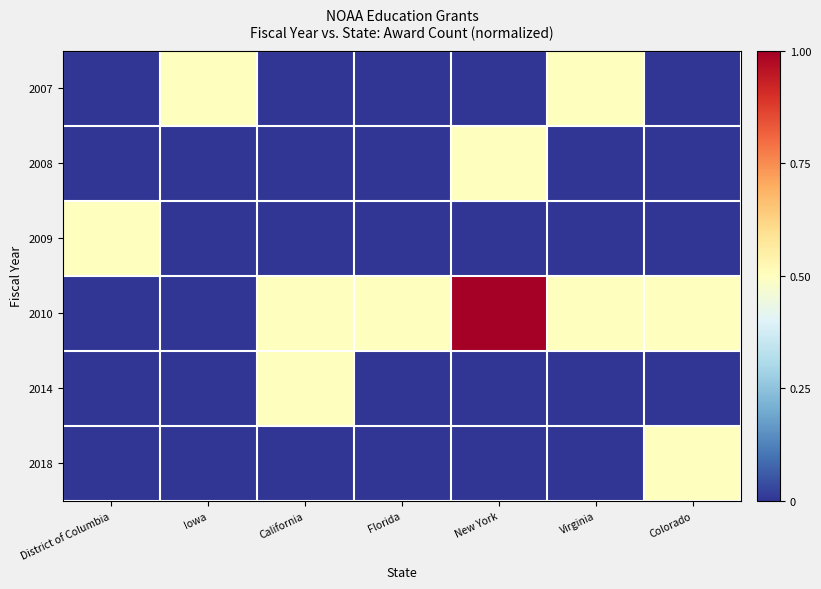

Reading right to left, transcribe all the data shown in this chart.

2007: Colorado=0.0	Virginia=0.5	New York=0.0	Florida=0.0	California=0.0	Iowa=0.5	District of Columbia=0.0
2008: Colorado=0.0	Virginia=0.0	New York=0.5	Florida=0.0	California=0.0	Iowa=0.0	District of Columbia=0.0
2009: Colorado=0.0	Virginia=0.0	New York=0.0	Florida=0.0	California=0.0	Iowa=0.0	District of Columbia=0.5
2010: Colorado=0.5	Virginia=0.5	New York=1.0	Florida=0.5	California=0.5	Iowa=0.0	District of Columbia=0.0
2014: Colorado=0.0	Virginia=0.0	New York=0.0	Florida=0.0	California=0.5	Iowa=0.0	District of Columbia=0.0
2018: Colorado=0.5	Virginia=0.0	New York=0.0	Florida=0.0	California=0.0	Iowa=0.0	District of Columbia=0.0